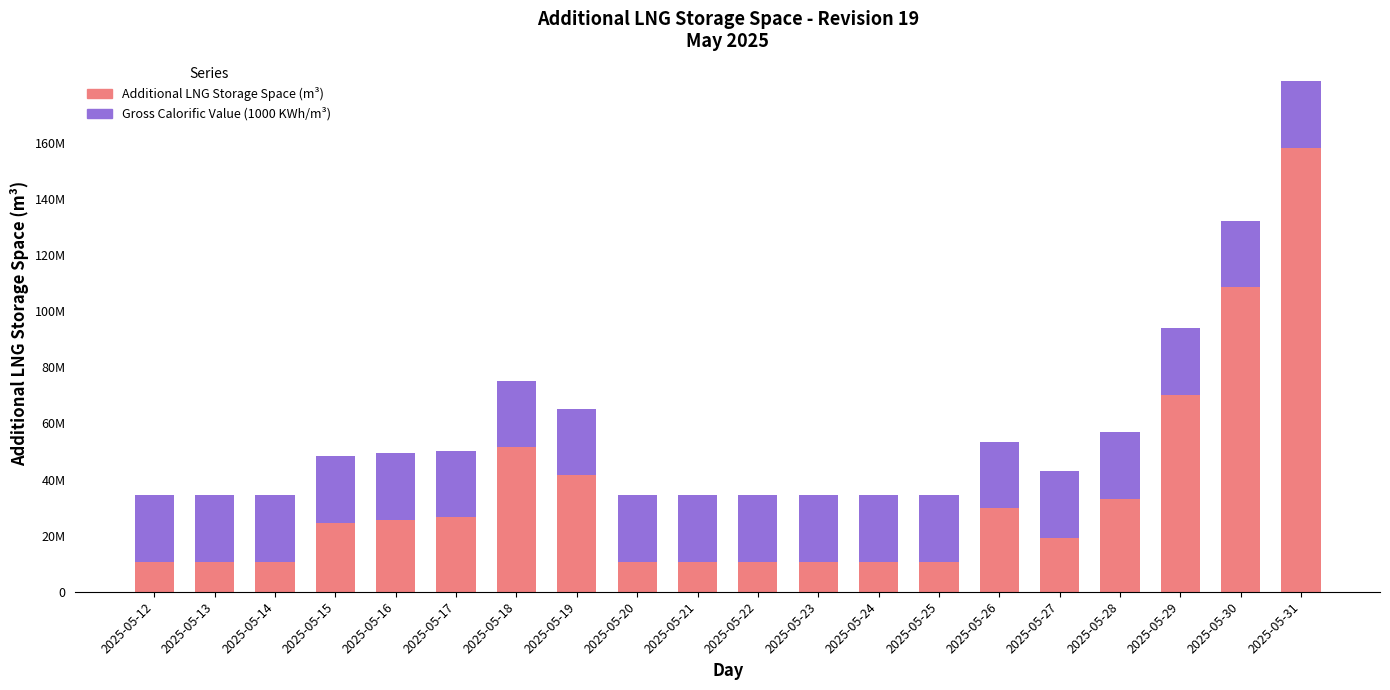

Rank the series by their average value, from highest to lowest.

Additional LNG Storage Space (m³), Gross Calorific Value (1000 KWh/m³)